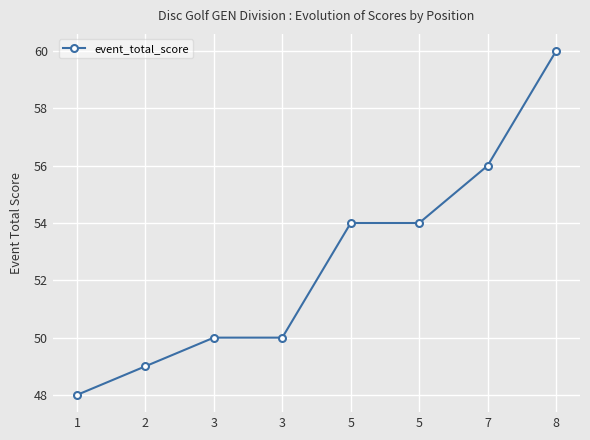

Between 3 and 3, which is larger?

3